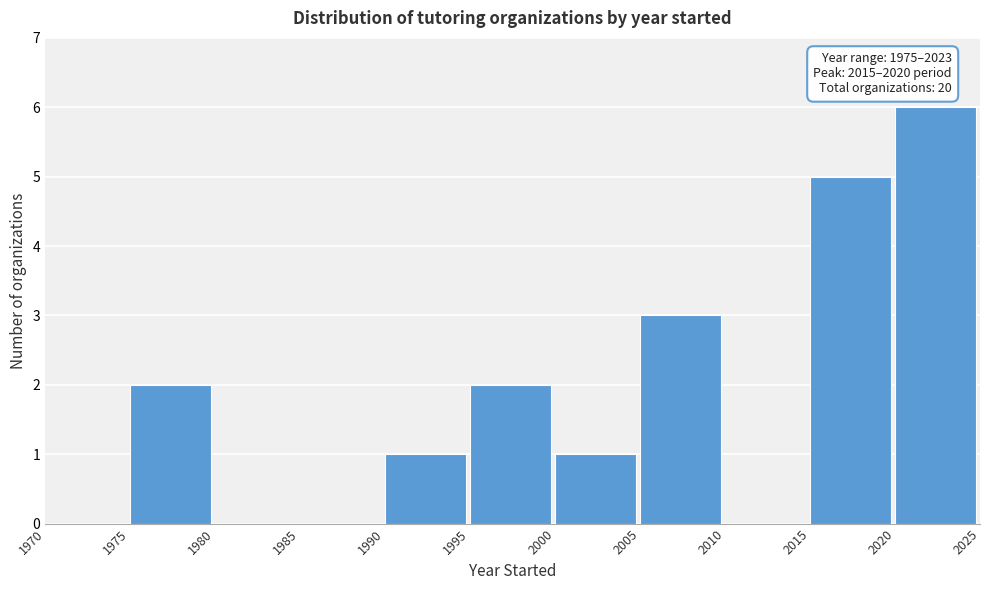

Which range on the x-axis has the tallest bar?

2020 to 2025